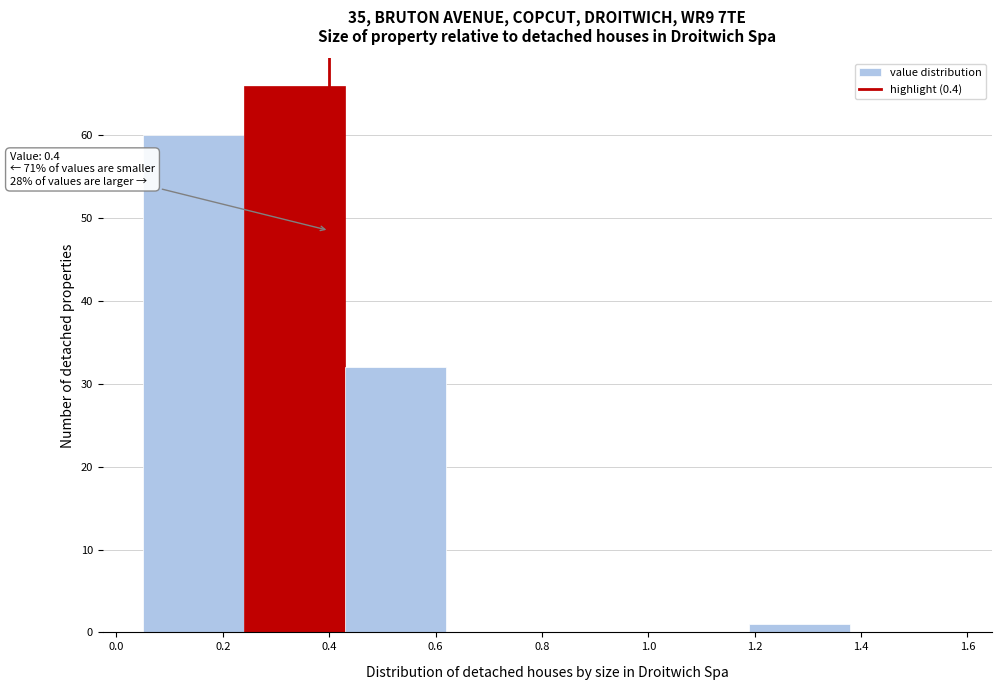

Over which range of the x-axis is the bar tallest?

0.24 to 0.43